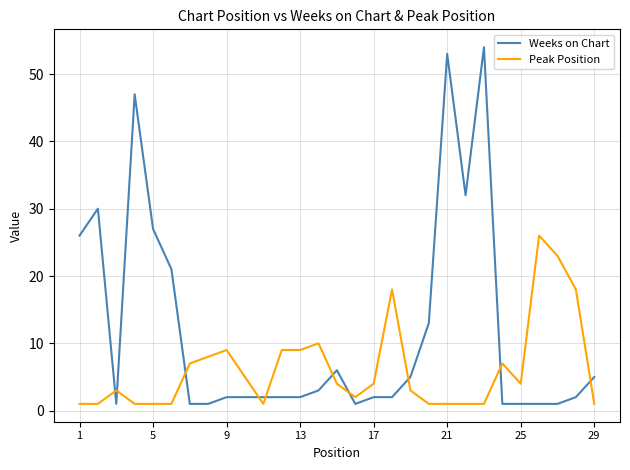

How many distinct data groups are displayed?

2